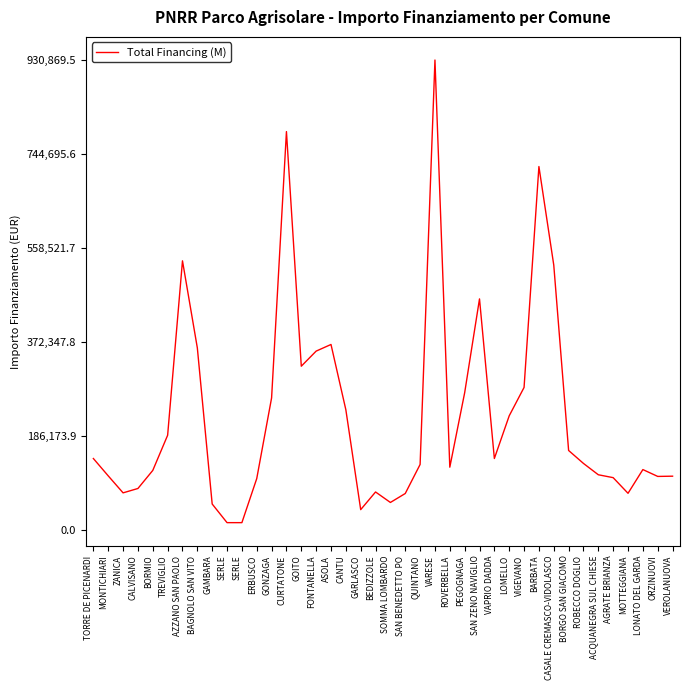

Does the chart have visible grid lines?

No